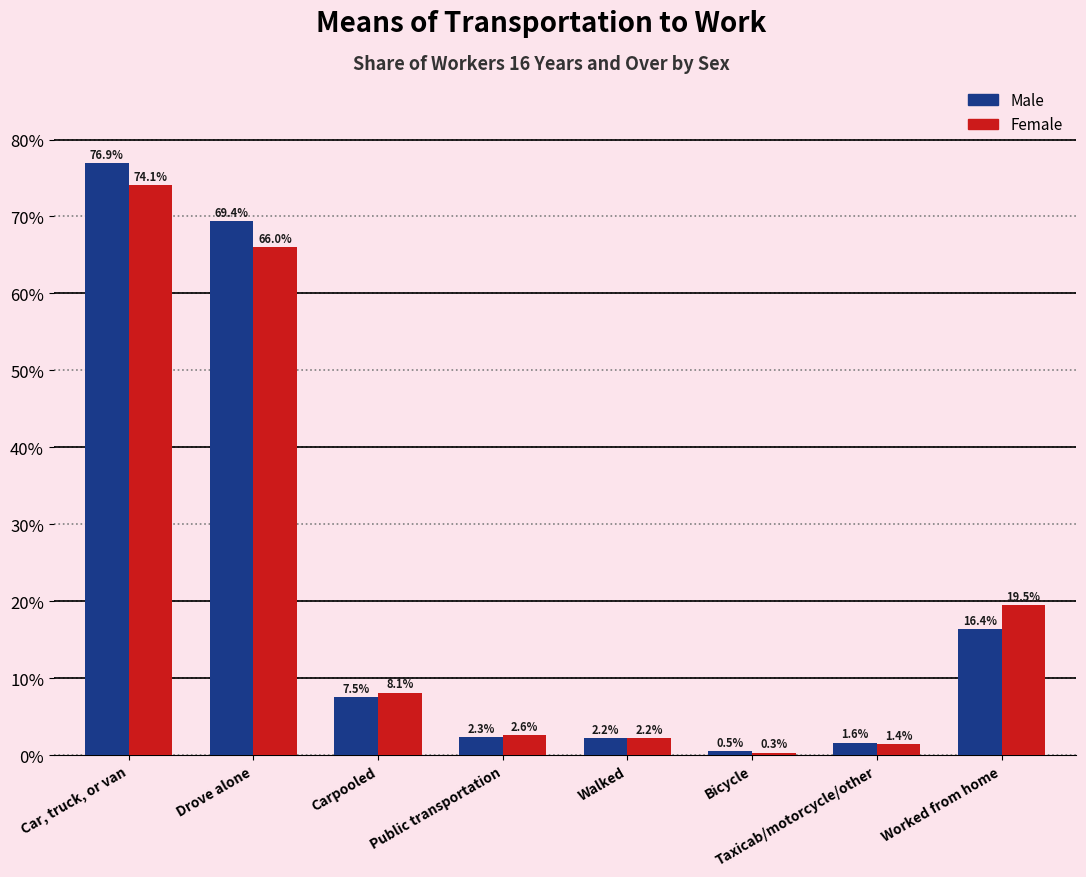

What are all the series names shown in the legend?

Male, Female